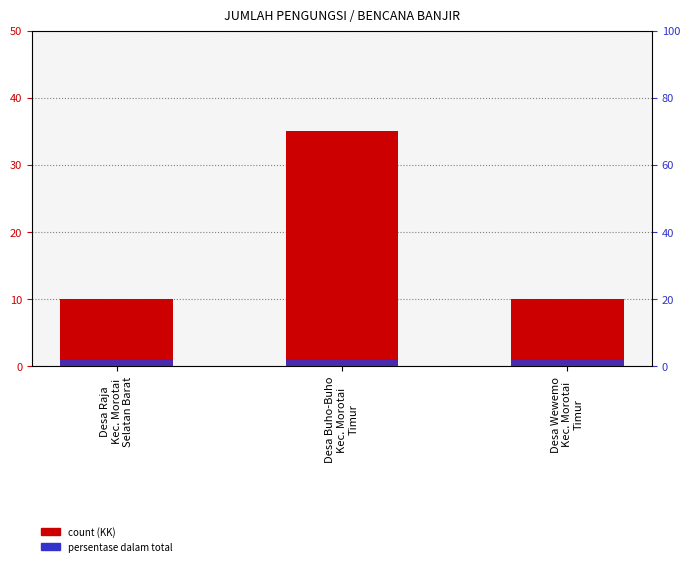

What is the approximate value of persentase dalam total at Desa Buho-Buho
Kec. Morotai
Timur?

2